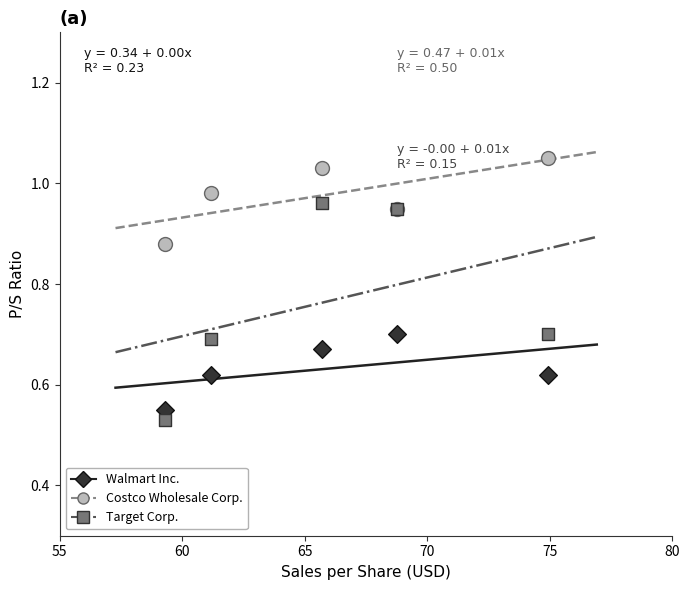

Which series has the widest spread of Y values?

Target Corp.